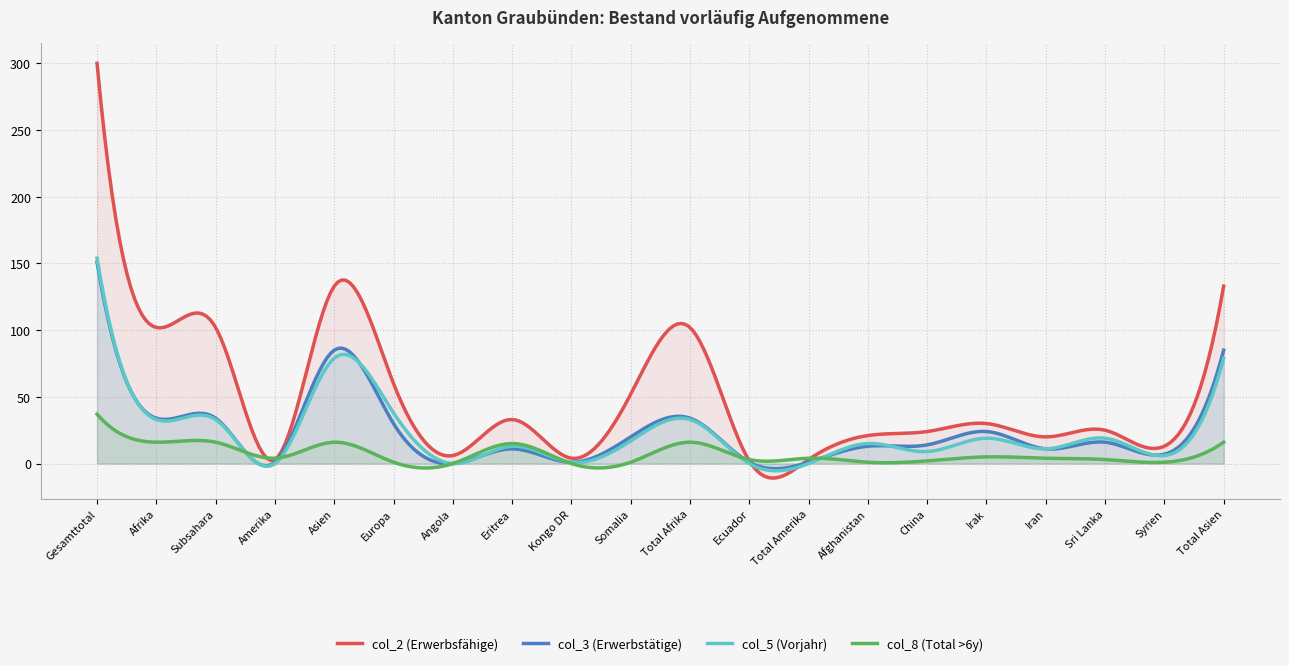

True or false: col_2 (Erwerbsfähige) has a value of 21 at Afghanistan.

True